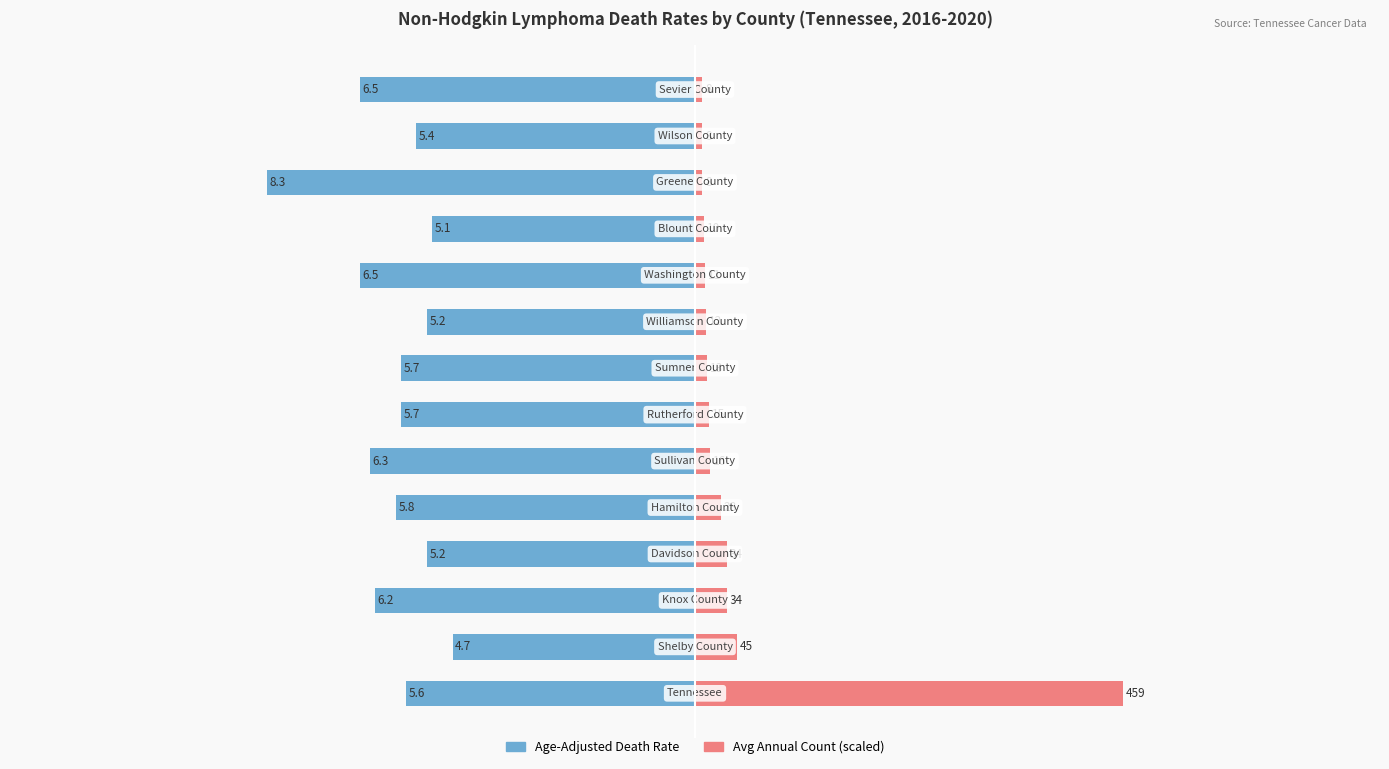

List the series in order of their overall mean, highest first.

Avg Annual Count (scaled), Age-Adjusted Death Rate